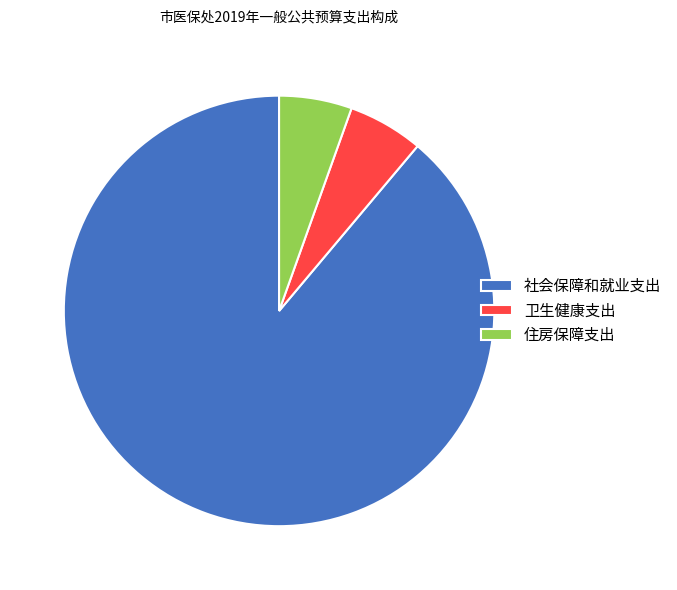

Count the number of slices in the pie.

3